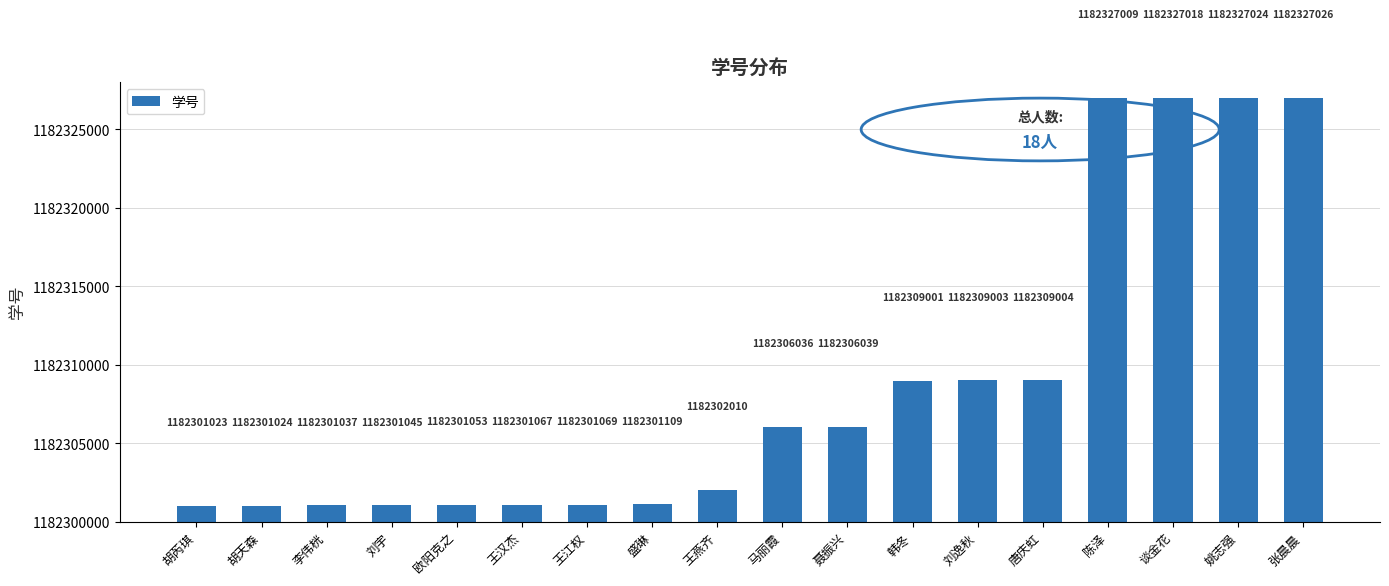

Reading left to right, transcribe all the data shown in this chart.

胡芮琪=1182301023	胡天森=1182301024	李伟桄=1182301037	刘宇=1182301045	欧阳克之=1182301053	王汉杰=1182301067	王江权=1182301069	盛琳=1182301109	王燕齐=1182302010	马丽霞=1182306036	聂振兴=1182306039	韩冬=1182309001	刘逸秋=1182309003	唐庆虹=1182309004	陈泽=1182327009	谈金花=1182327018	姚志强=1182327024	张晨晨=1182327026